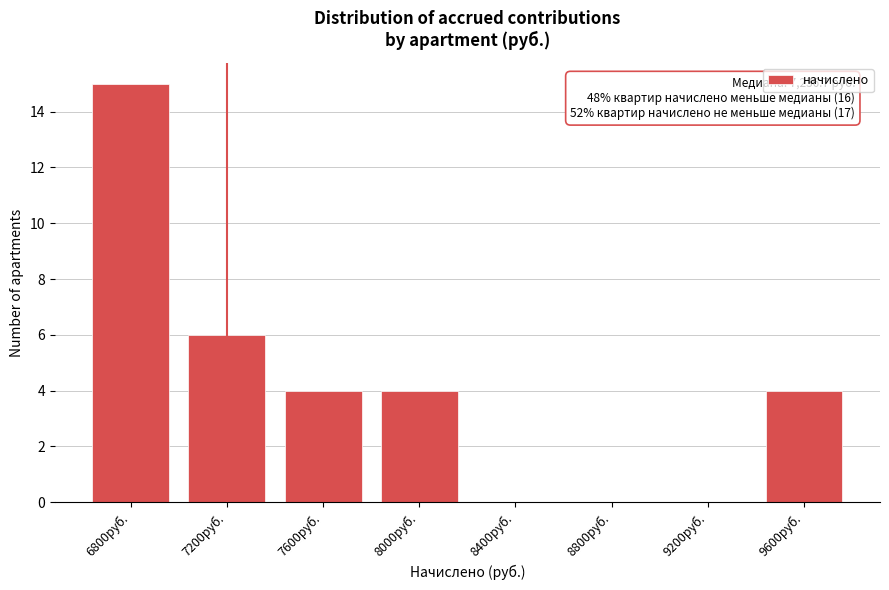

Reading left to right, transcribe all the data shown in this chart.

6800руб.=15	7200руб.=6	7600руб.=4	8000руб.=4	8400руб.=0	8800руб.=0	9200руб.=0	9600руб.=4